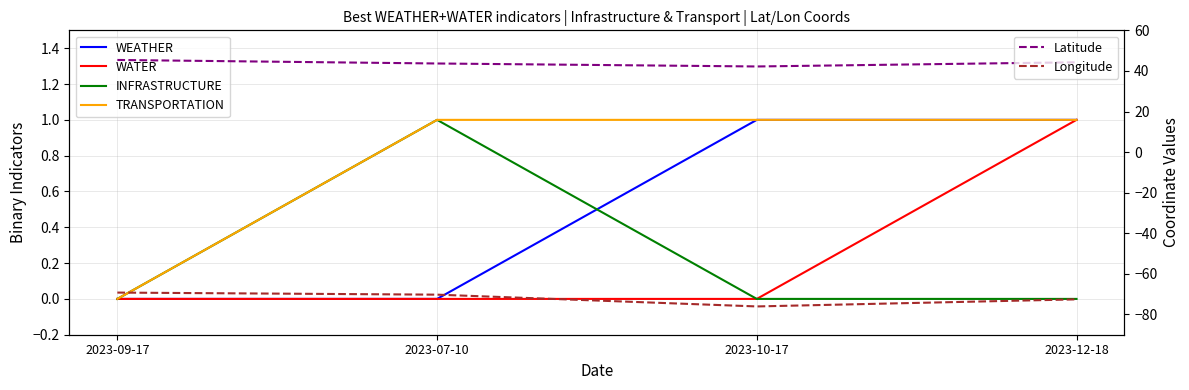

Is it true that WEATHER equals 0.5 at 2023-09-17?

False